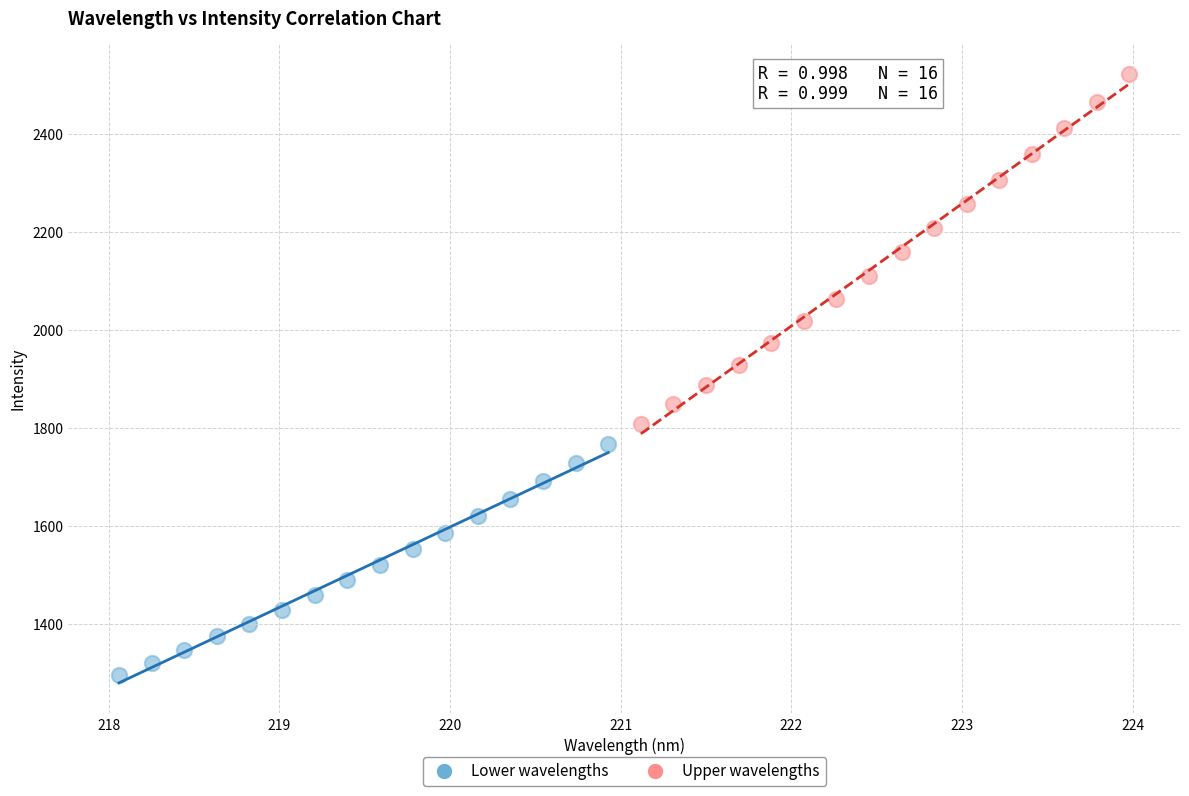

Which series has the widest spread of Y values?

Upper wavelengths